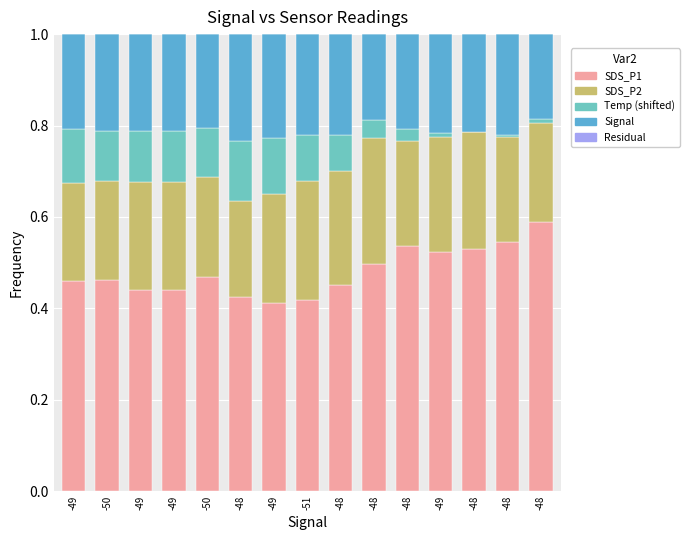

How many categories are shown in the chart?

15